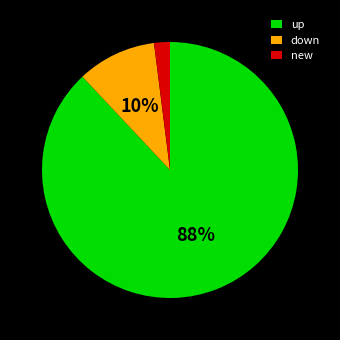

Which has a higher value, down or up?

up